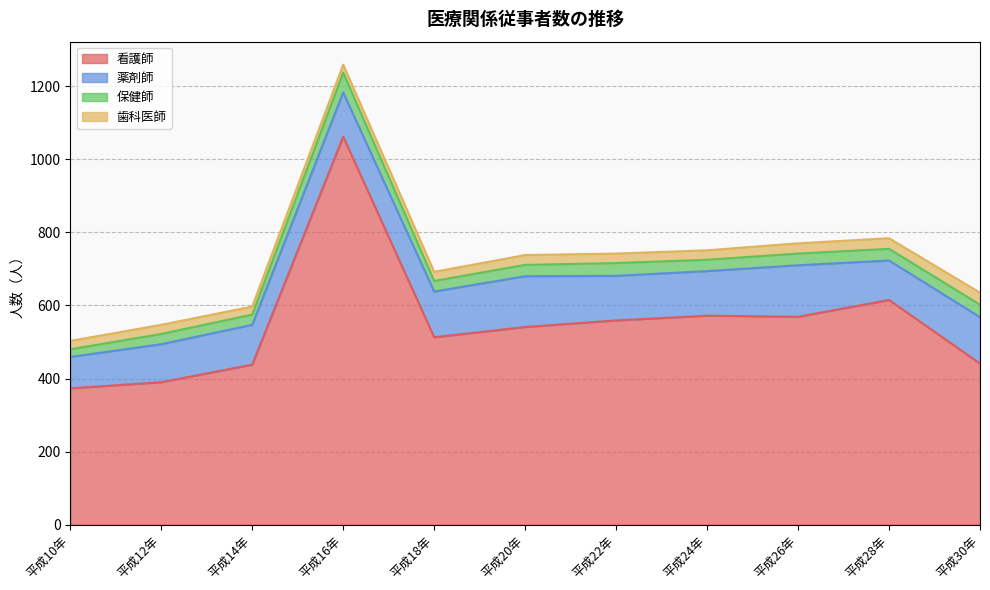

What is the minimum value shown in the chart?

21